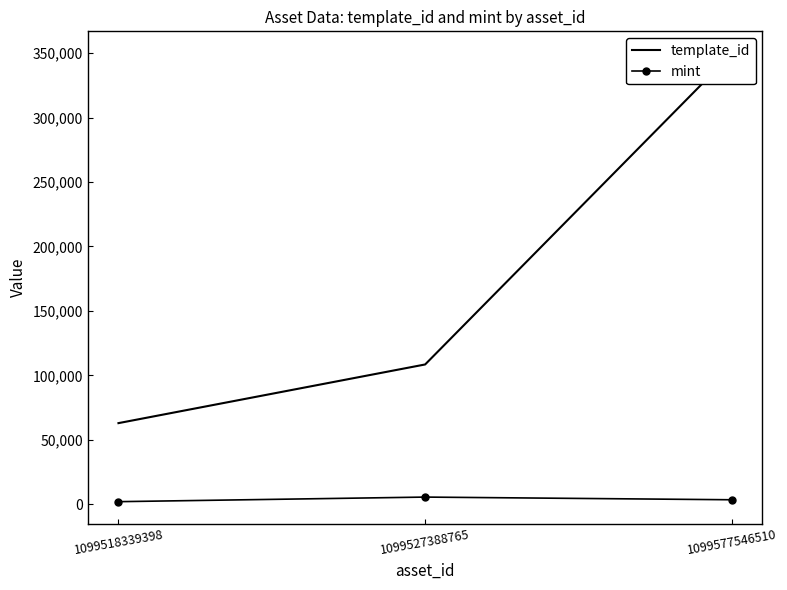

The template_id series shows 492875 at 1099577546510. True or false?

False